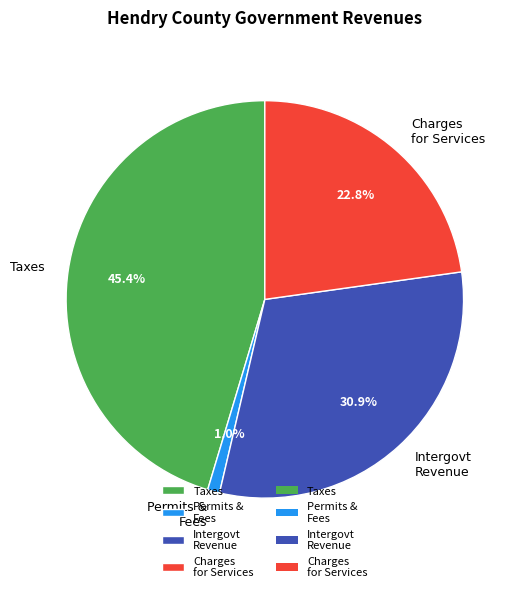

Which category has the biggest portion of the pie?

Taxes